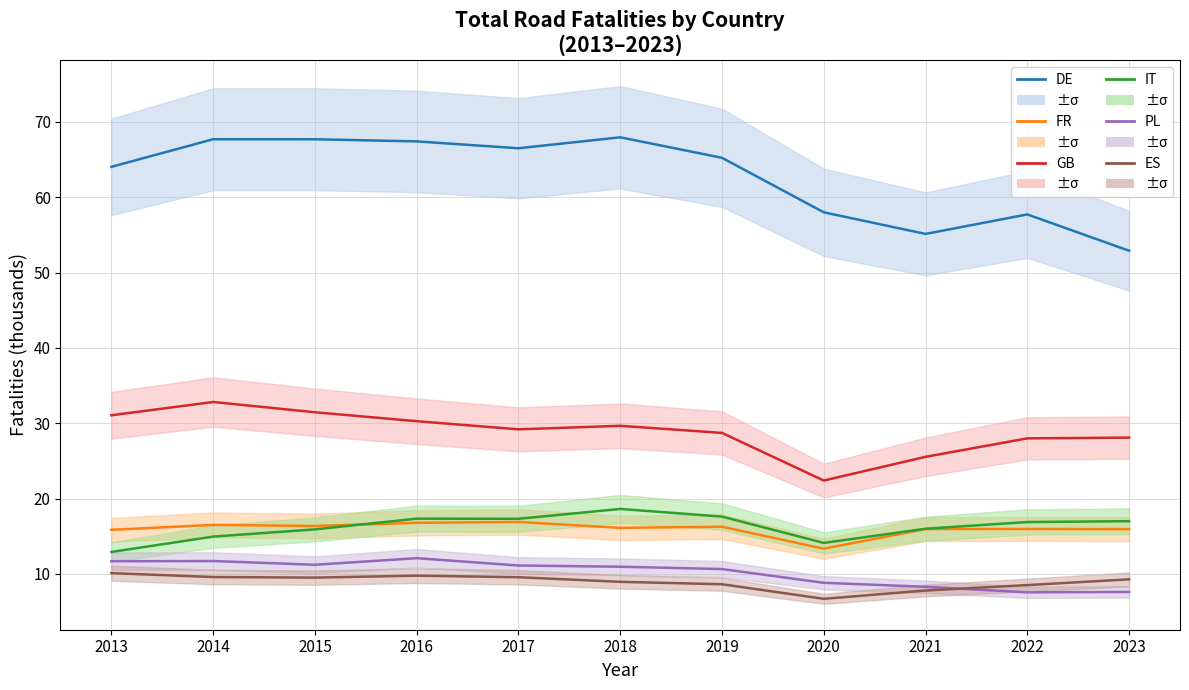

Which series has the widest spread of values?

DE